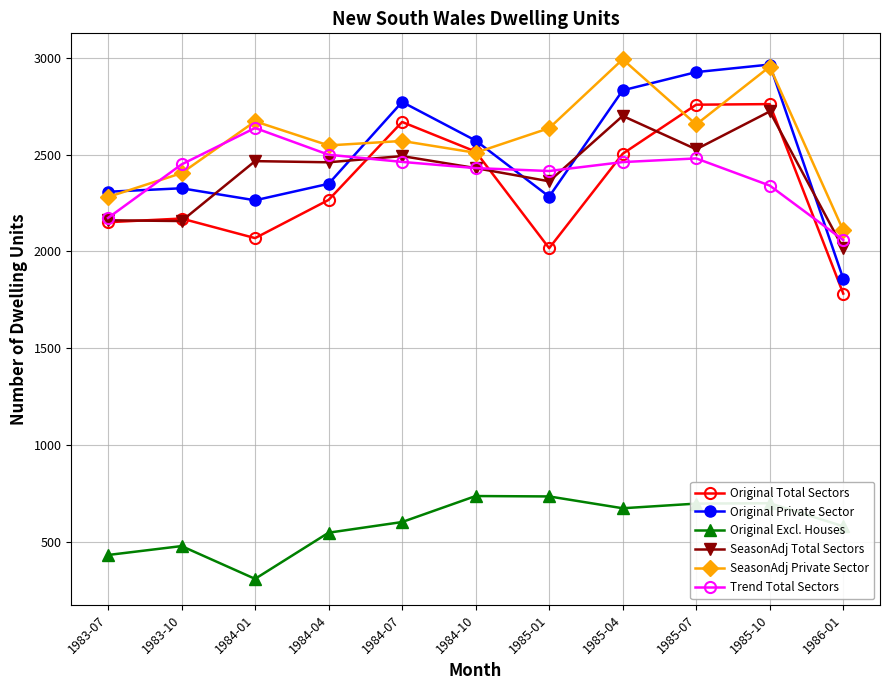

How many interior local valleys does the Original Excl. Houses series have?

2